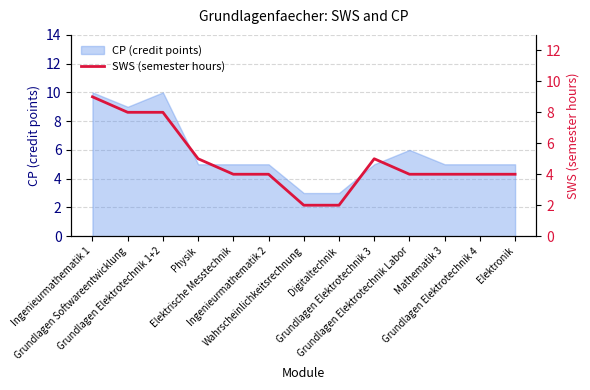

What is the minimum value for CP (credit points)?

3